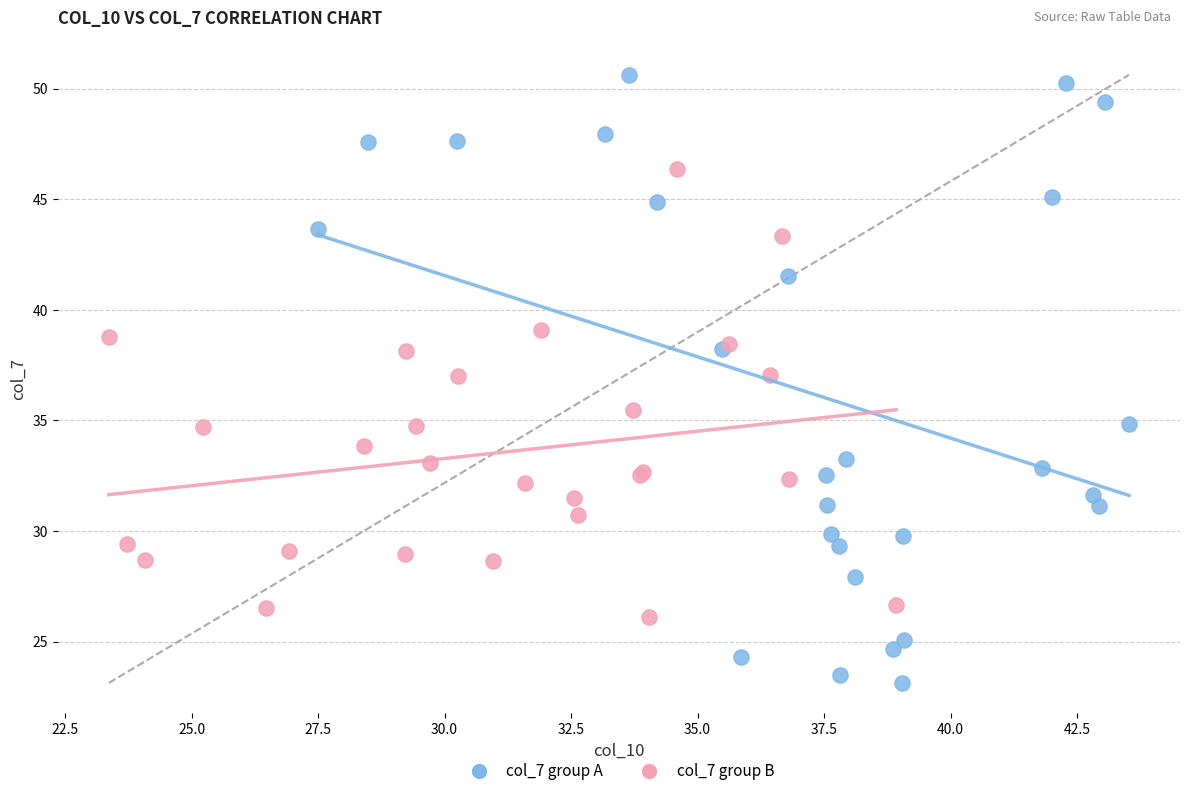

Which series contains the highest Y value?

col_7 group A